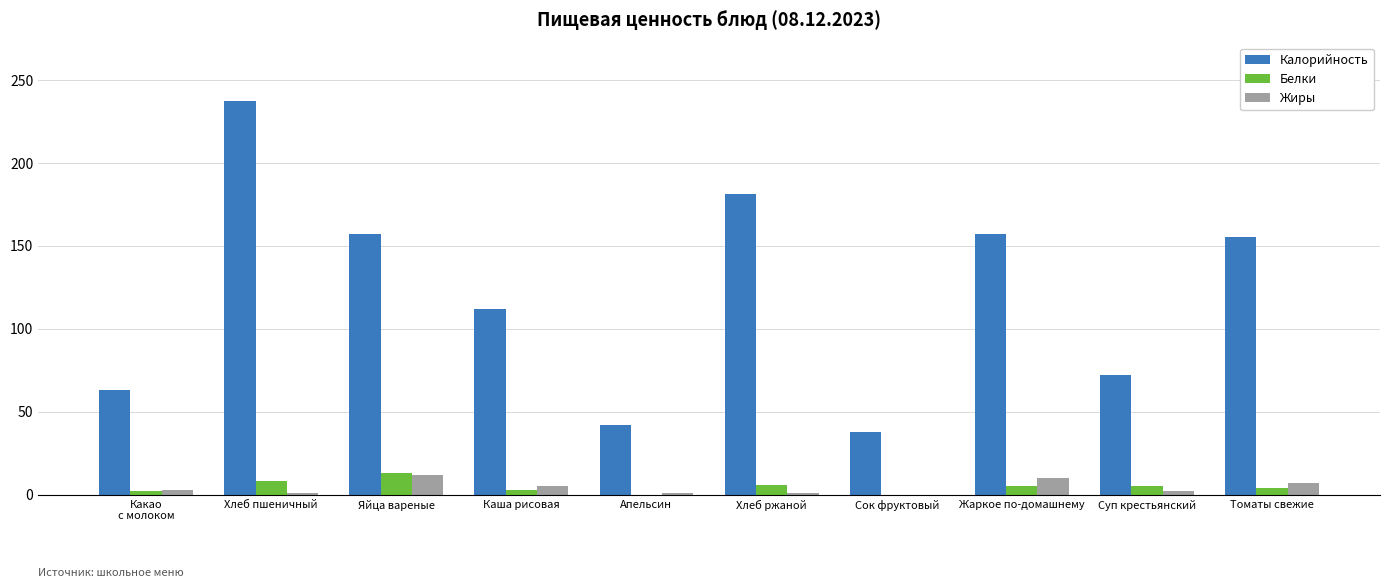

Which series has the largest total across all categories?

Калорийность